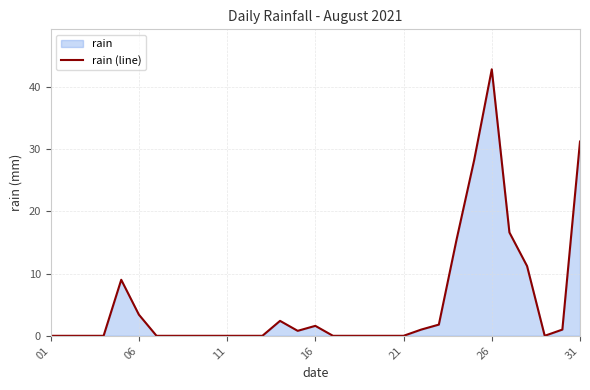

How many series are shown in this chart?

1